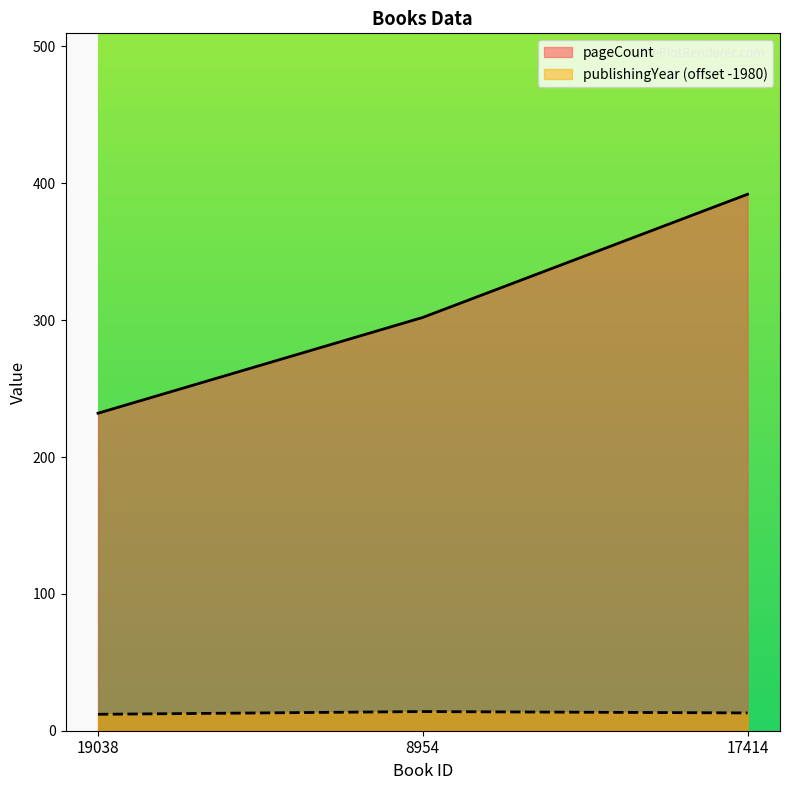

At which label does publishingYear reach its minimum?

19038